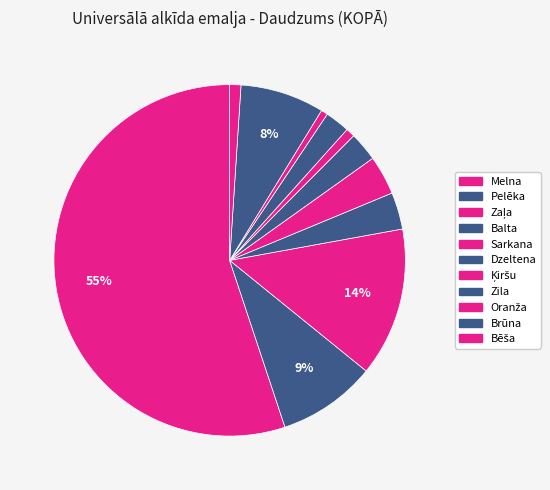

Does any single category account for the majority?

Yes